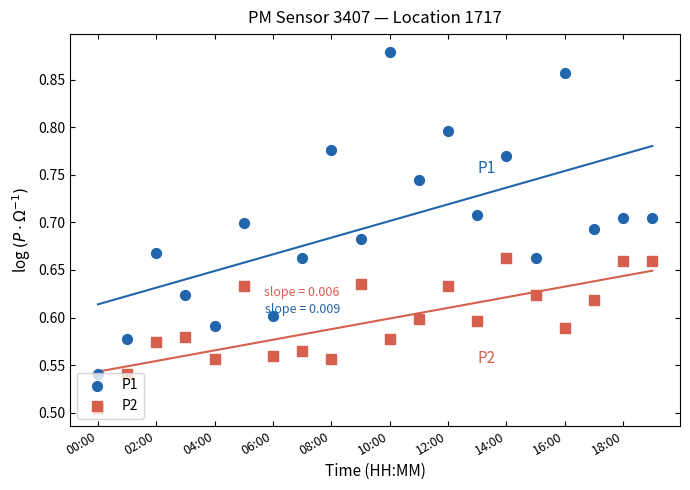

What is the total value across all series at 16:00?

1.4